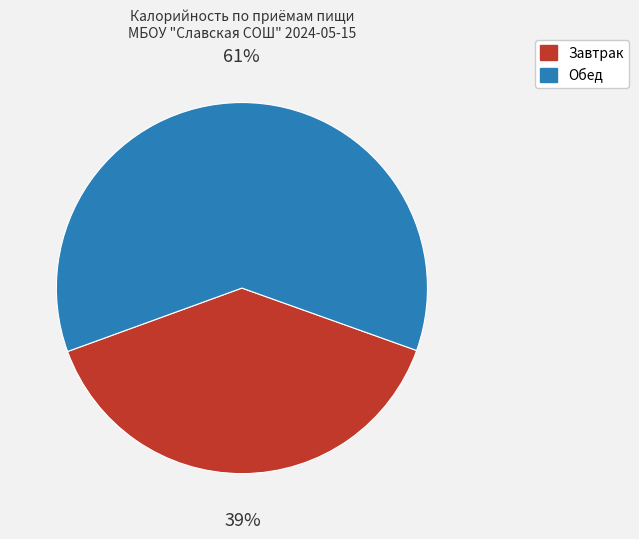

Is there any slice that represents more than half of the pie?

Yes